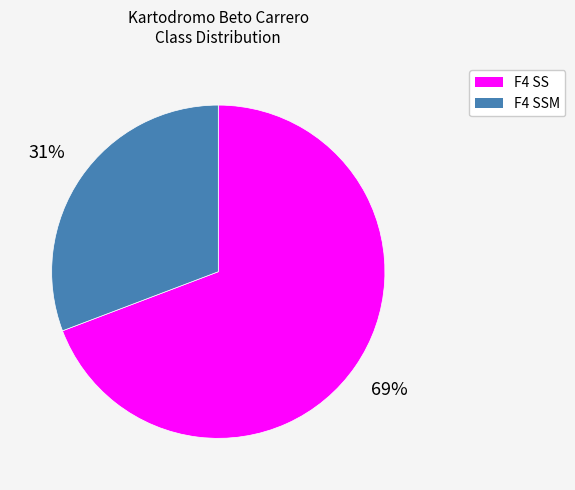

Is there a majority slice in this chart?

Yes